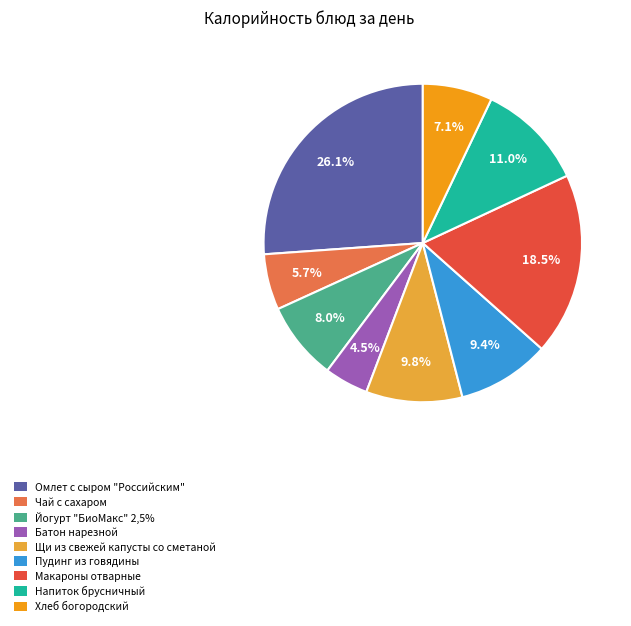

Which category has the smallest portion of the pie?

Батон нарезной